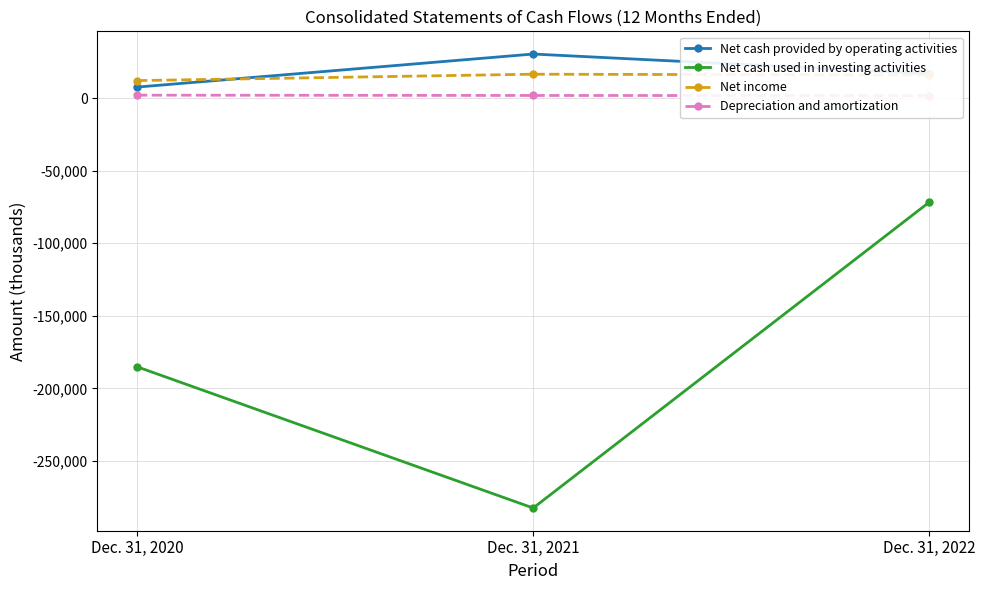

Reading left to right, transcribe all the data shown in this chart.

Net cash provided by operating activities: 7601	30389	16835
Net cash used in investing activities: -185133	-282490	-71646
Net income: 12083	16492	15921
Depreciation and amortization: 2035	1828	1724